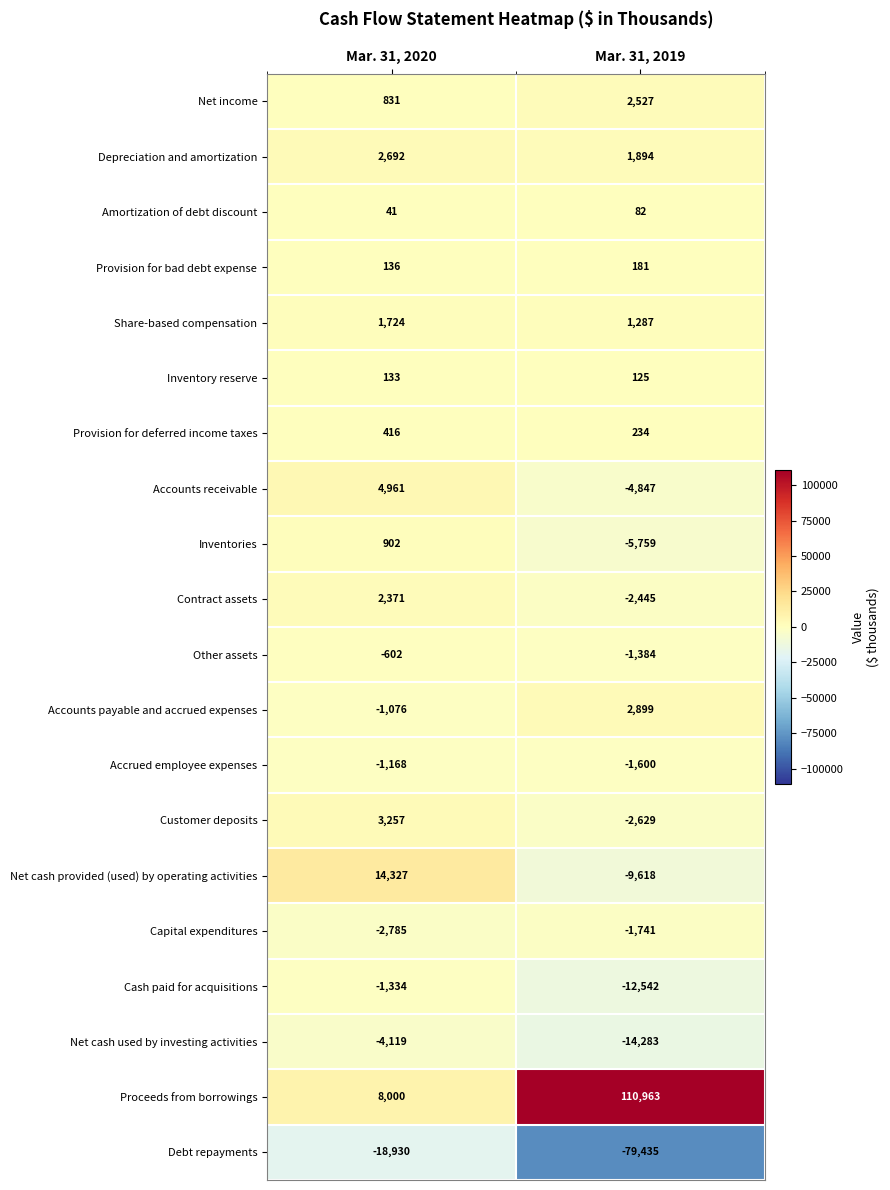

What is the difference between the maximum and minimum values in the Debt repayments series?

60505